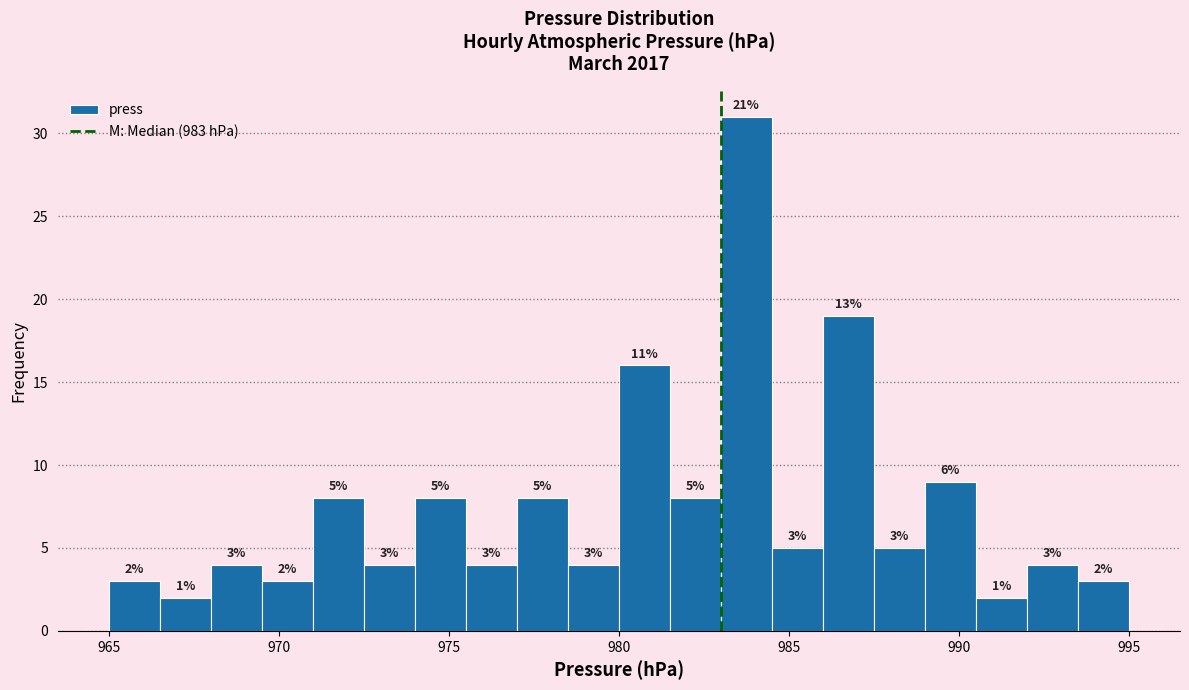

Around what value on the x-axis is the tallest bar? Give the approximate position of its centre, as read against the axis.

984.0